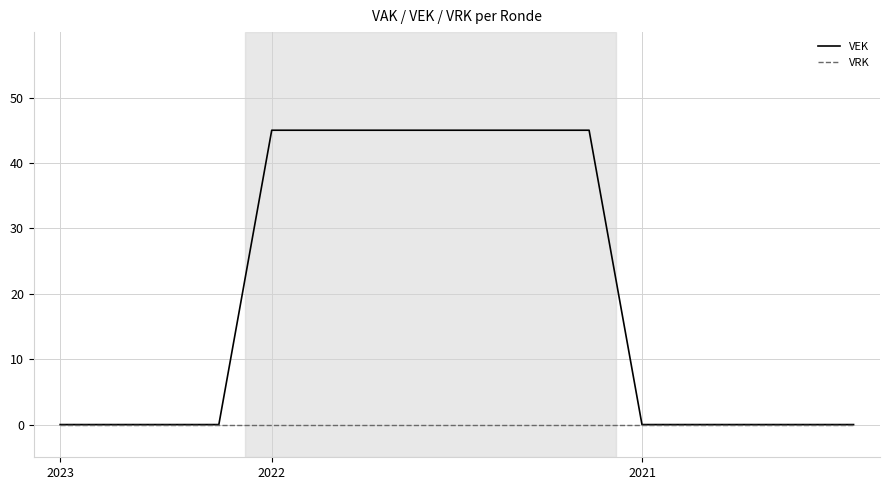

What is the maximum value shown in the chart?

45